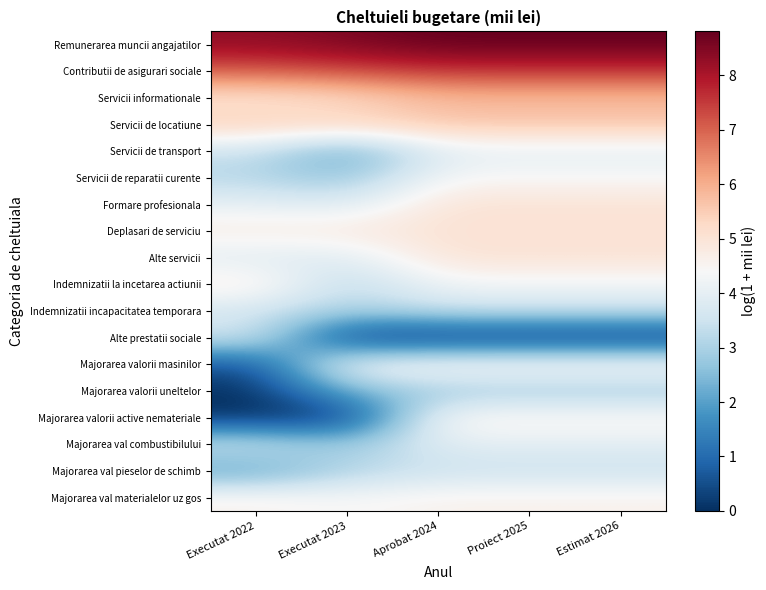

At Proiect 2025, list the series in order from smallest to largest.

Alte prestatii sociale, Majorarea valorii uneltelor, Indemnizatii incapacitatea temporara, Majorarea val pieselor de schimb, Servicii de transport, Majorarea val combustibilului, Indemnizatii la incetarea actiunii, Servicii de reparatii curente, Majorarea valorii masinilor, Majorarea valorii active nemateriale, Majorarea val materialelor uz gos, Formare profesionala, Deplasari de serviciu, Alte servicii, Servicii de locatiune, Servicii informationale, Contributii de asigurari sociale, Remunerarea muncii angajatilor